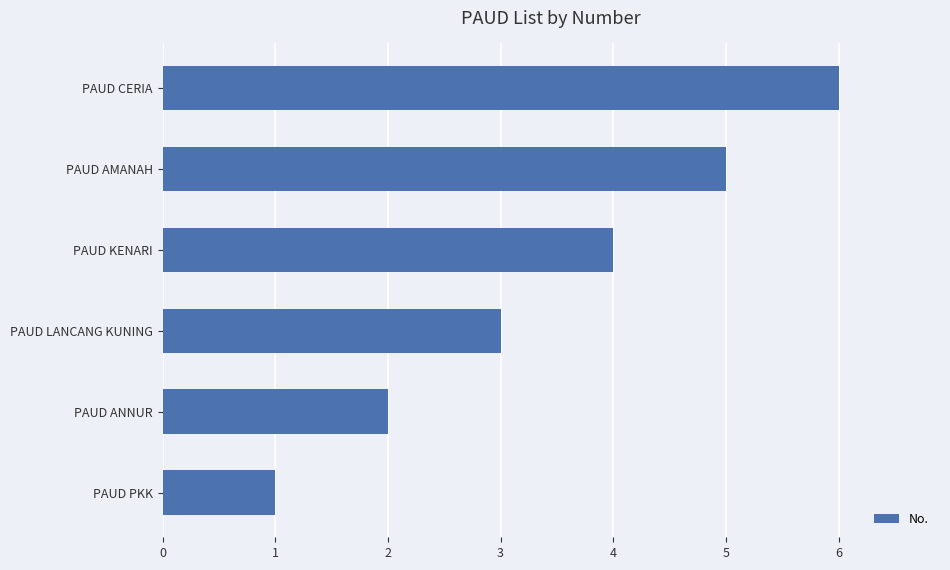

The value at PAUD ANNUR is 0. True or false?

False